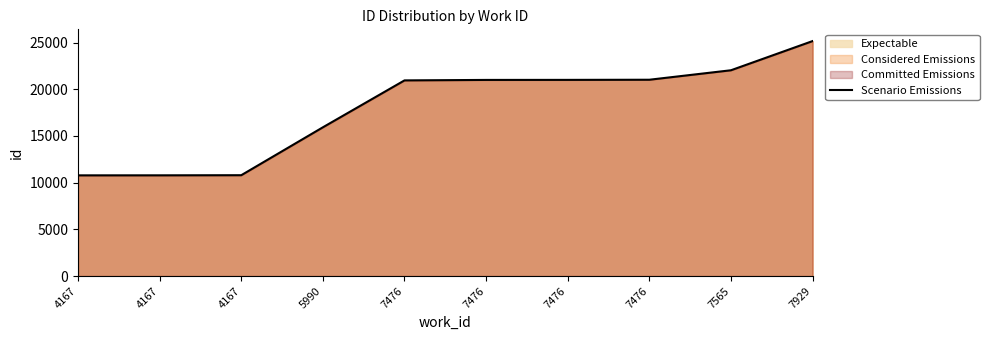

How many lines are shown in the chart?

1